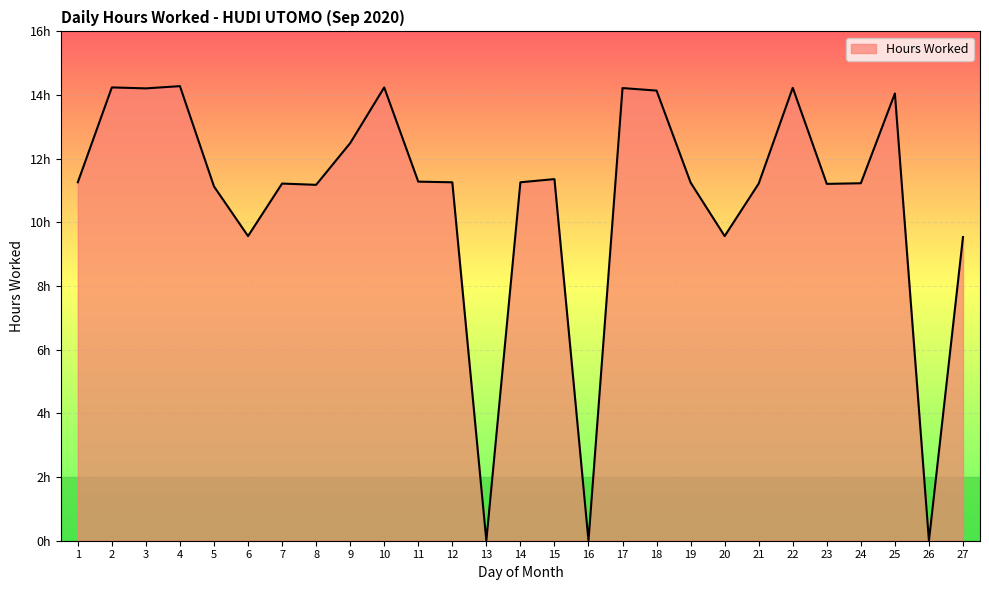

List the labels in order of value, smallest first.

13, 16, 26, 27, 6, 20, 5, 8, 23, 7, 21, 24, 19, 1, 12, 14, 11, 15, 9, 25, 18, 3, 17, 22, 2, 10, 4